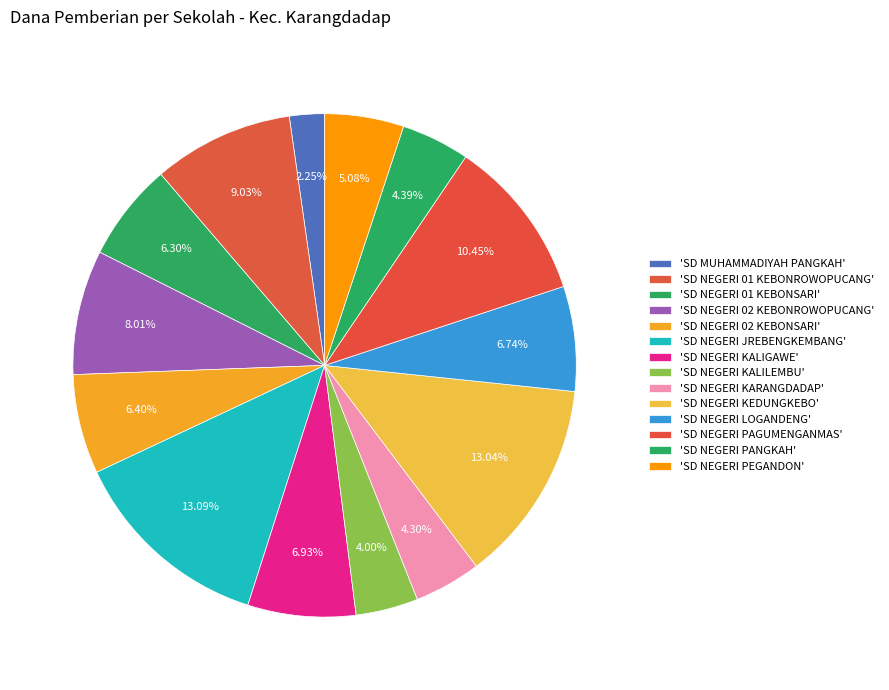

Which slice is the largest?

SD NEGERI JREBENGKEMBANG